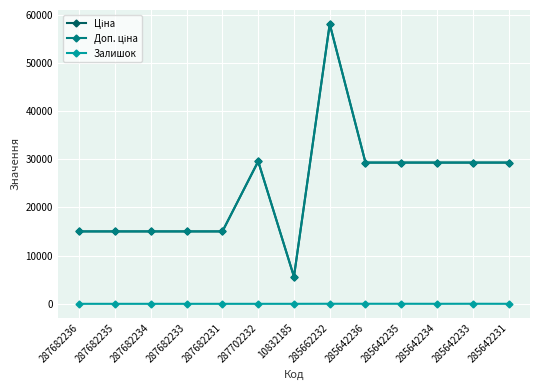

In Залишок, how many points are lower than both neighbors (excluding endpoints)?

1